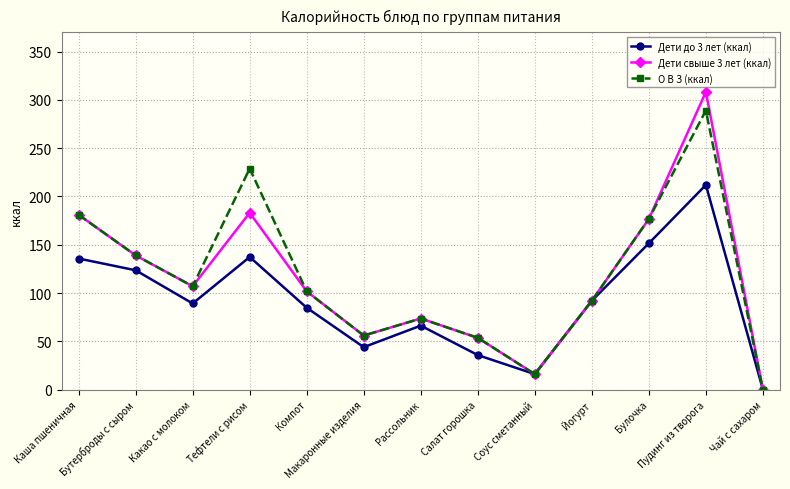

What is the difference between the maximum and minimum values in the О В З (ккал) series?

289.0